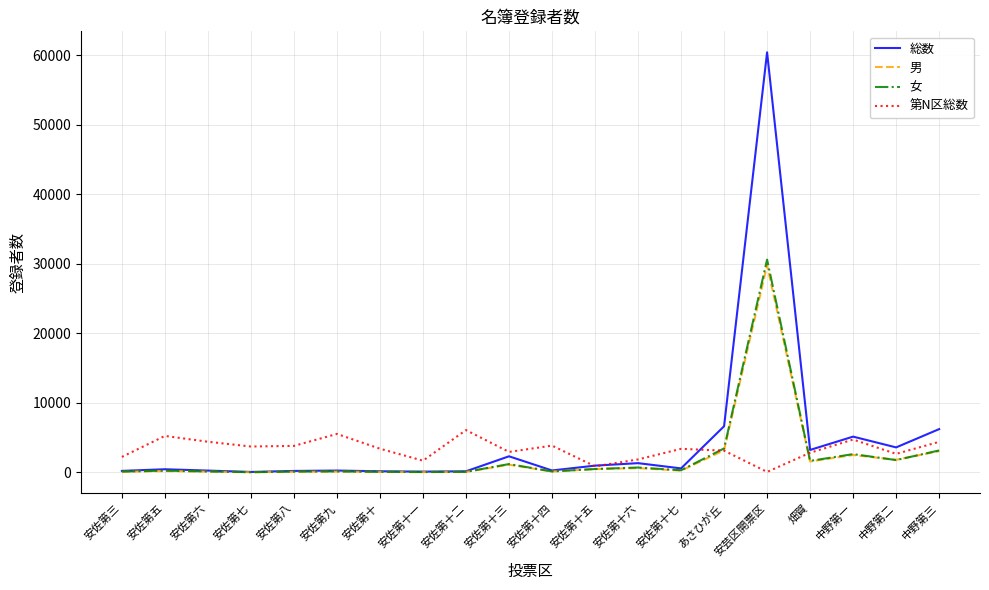

What is the difference between the maximum and minimum values in the 女 series?

30563